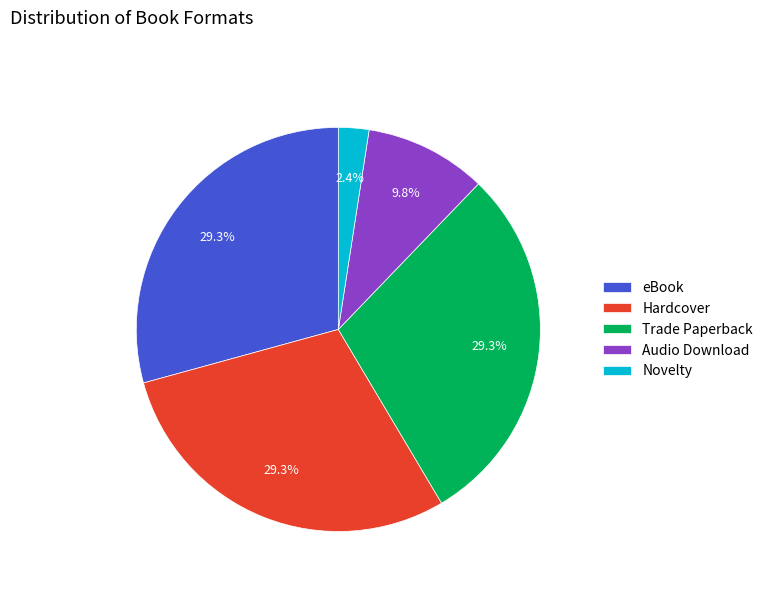

Is the sum of Hardcover and Trade Paperback greater than half?

Yes